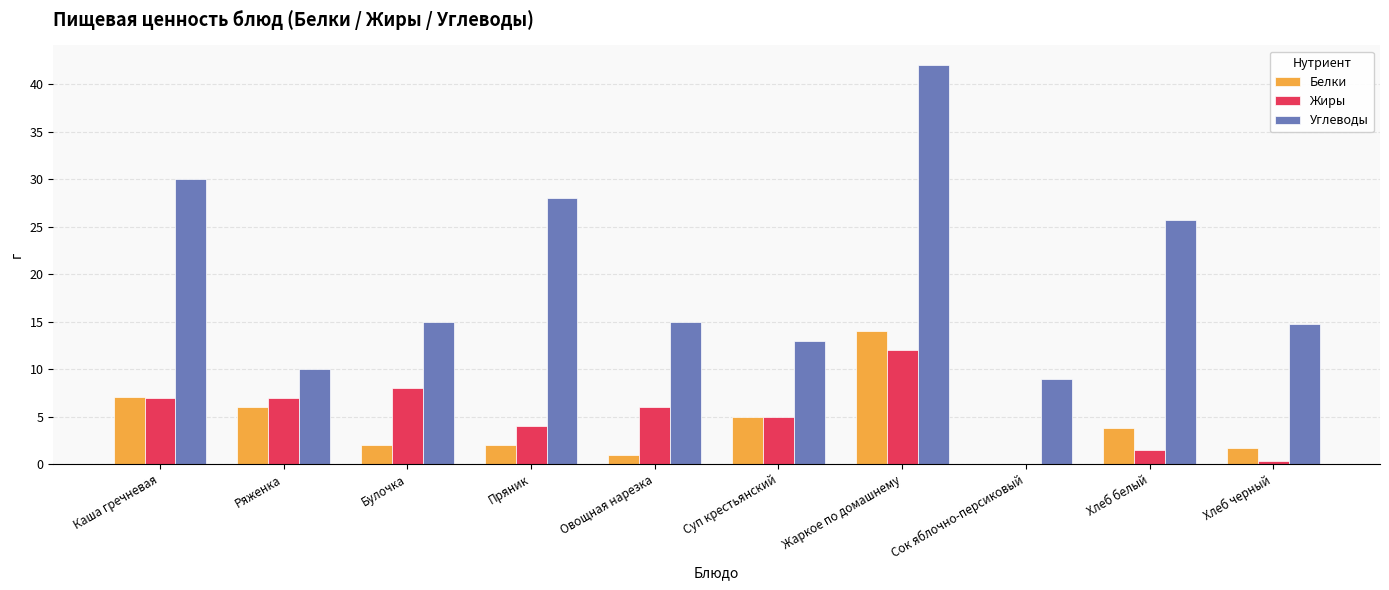

How many values in Белки are above zero?

9